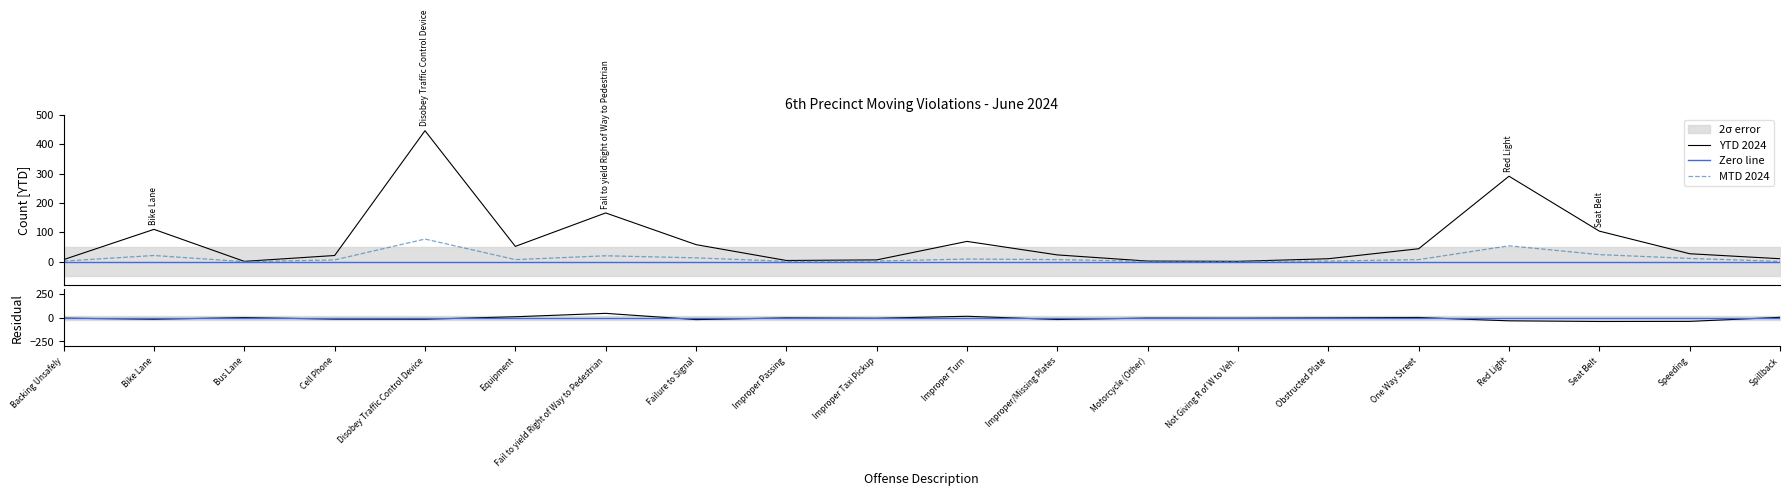

Reading left to right, extract all data points from this chart.

MTD 2024: Backing Unsafely=2	Bike Lane=21	Bus Lane=0	Cell Phone=6	Disobey Traffic Control Device=77	Equipment=7	Fail to yield Right of Way to Pedestrian=20	Failure to Signal=13	Improper Passing=1	Improper Taxi Pickup=2	Improper Turn=9	Improper/Missing Plates=7	Motorcycle (Other)=1	Not Giving R of W to Veh.=1	Obstructed Plate=2	One Way Street=7	Red Light=54	Seat Belt=24	Speeding=11	Spillback=1
YTD 2024: Backing Unsafely=7	Bike Lane=110	Bus Lane=1	Cell Phone=21	Disobey Traffic Control Device=446	Equipment=52	Fail to yield Right of Way to Pedestrian=166	Failure to Signal=58	Improper Passing=4	Improper Taxi Pickup=6	Improper Turn=69	Improper/Missing Plates=23	Motorcycle (Other)=2	Not Giving R of W to Veh.=1	Obstructed Plate=10	One Way Street=44	Red Light=291	Seat Belt=104	Speeding=27	Spillback=10